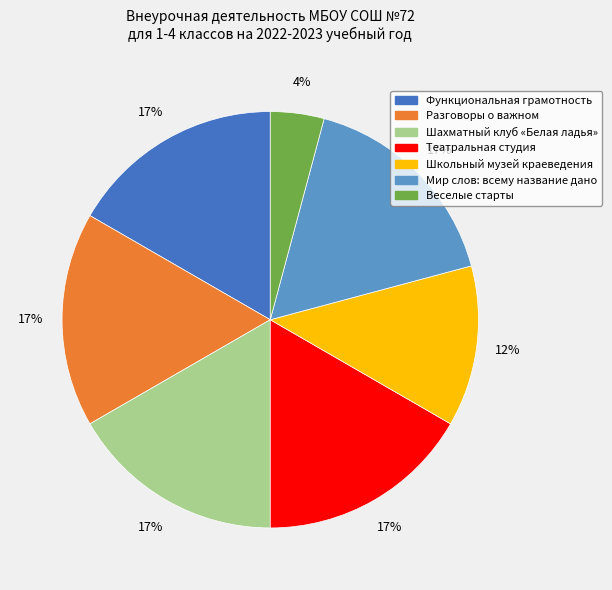

To the nearest percent, what percentage of the pie is Разговоры о важном?

17%